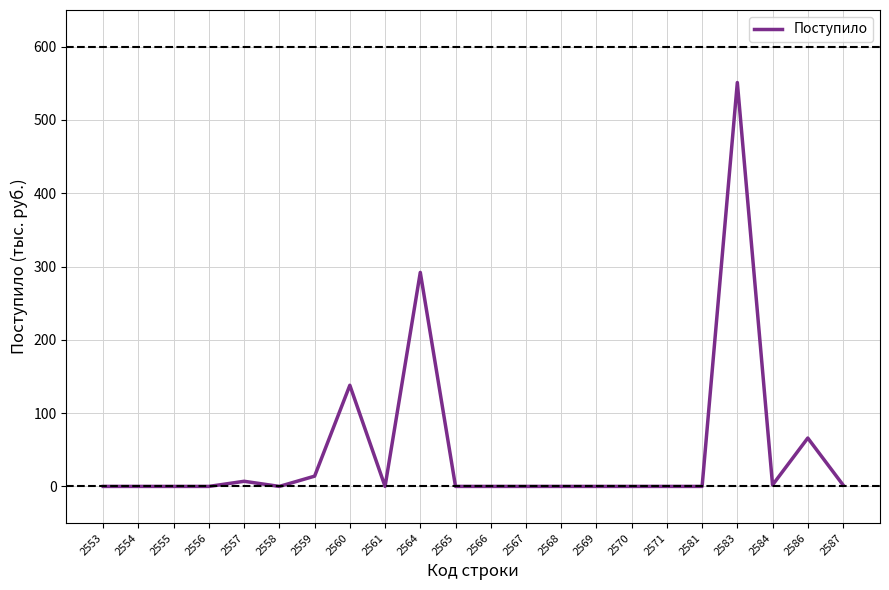

What is the difference between the maximum and second lowest values?

551